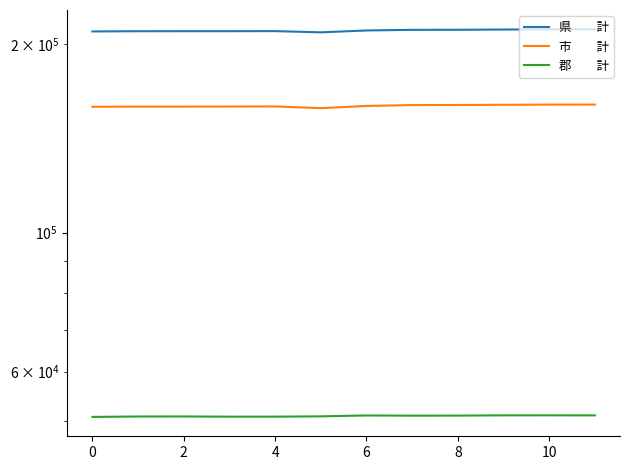

At which category is the sum across all series the highest?

11